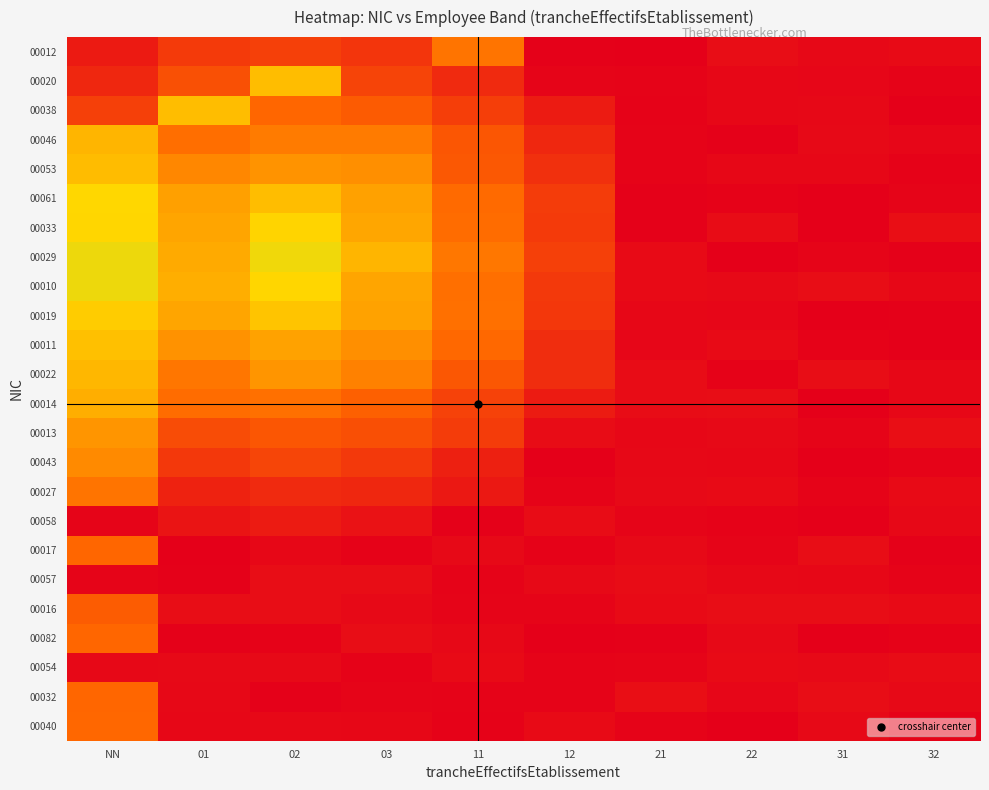

At which category is the sum across all series the highest?

NN